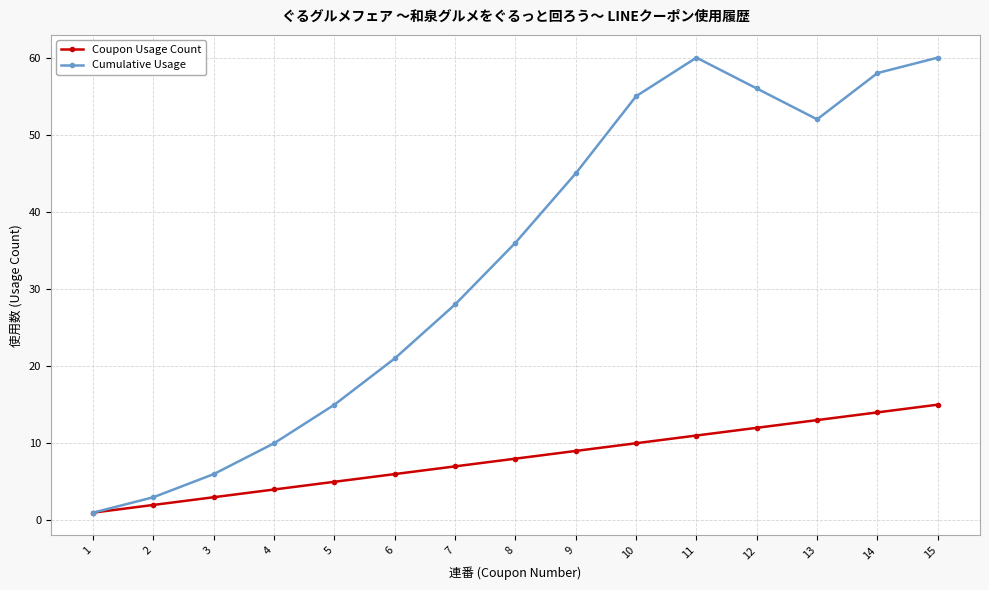

Does the chart display data point markers on the line(s)?

Yes